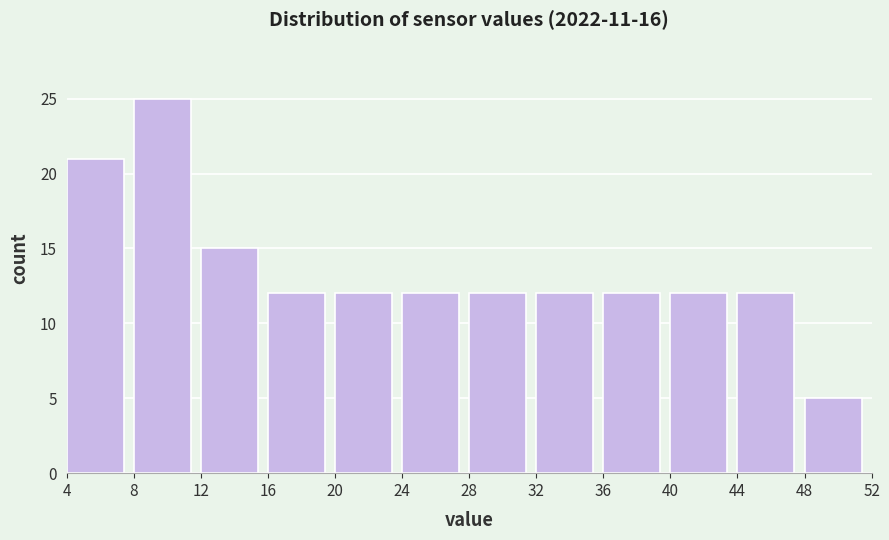

Reading left to right, transcribe this chart: for each bar, give the range it covers on the x-axis and its height. The values are not printed on the chart, so give them approximately, as read against the axis.

4 to 8: 21
8 to 12: 25
12 to 16: 15
16 to 20: 12
20 to 24: 12
24 to 28: 12
28 to 32: 12
32 to 36: 12
36 to 40: 12
40 to 44: 12
44 to 48: 12
48 to 52: 5